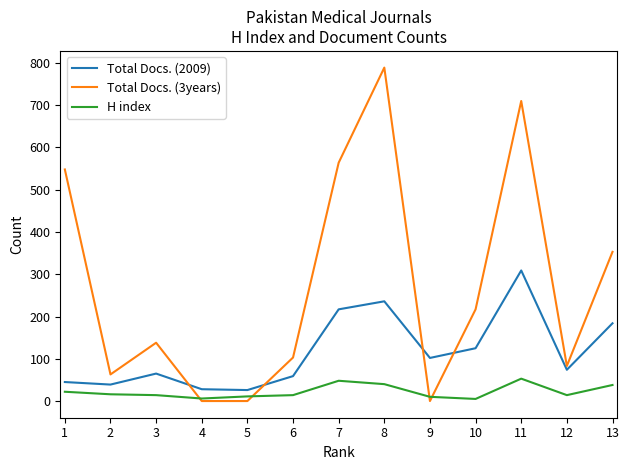

Which category has the highest value across all series?

8